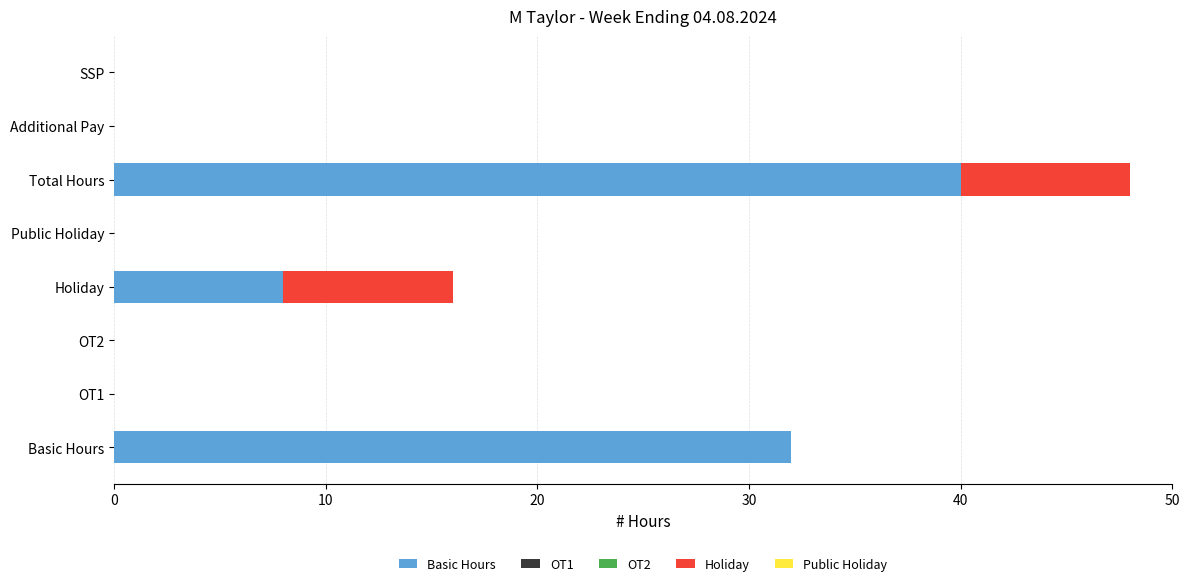

At which label does Basic Hours reach its peak?

Total Hours